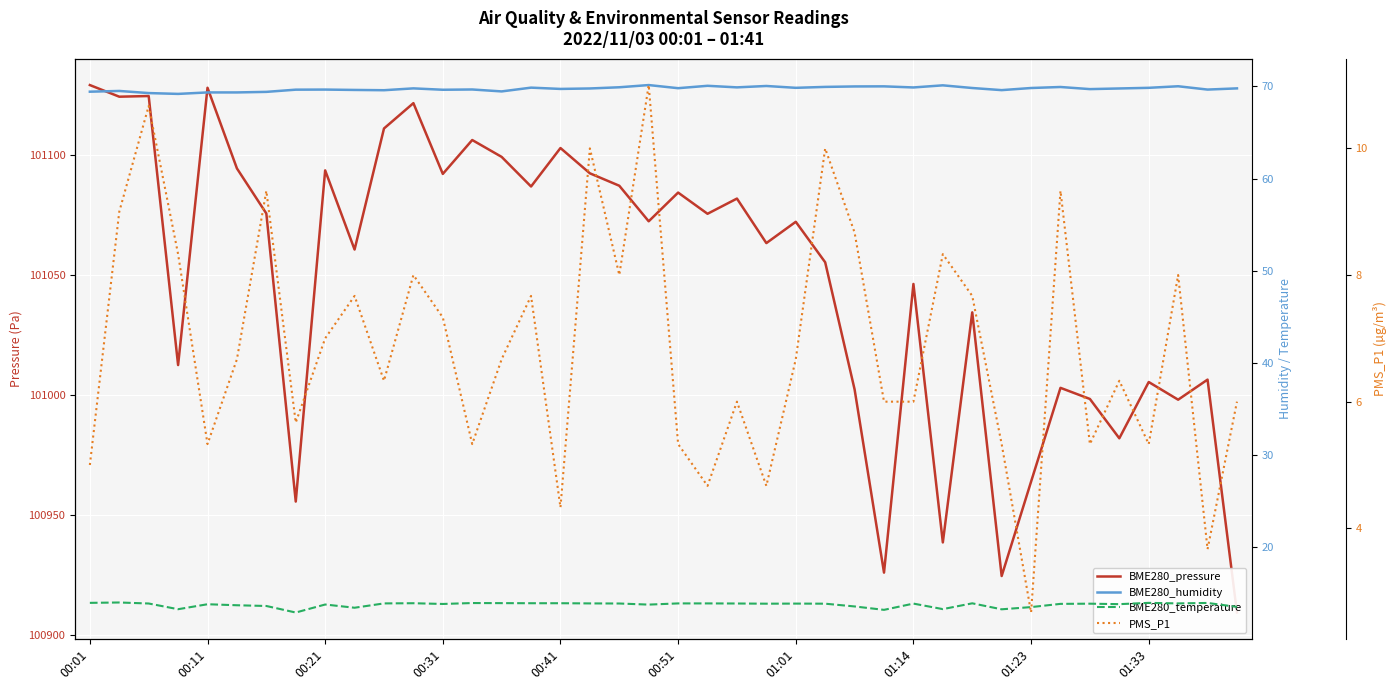

What is the total value across all series at 00:51?

101184.1